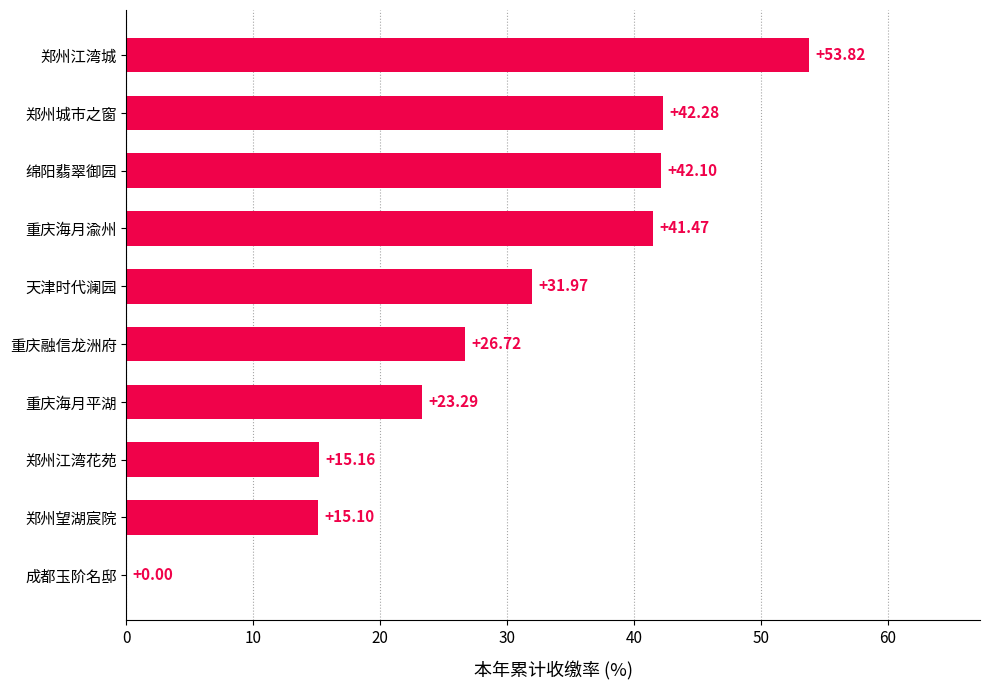

Where is the data nearest to the value 26?

重庆融信龙洲府